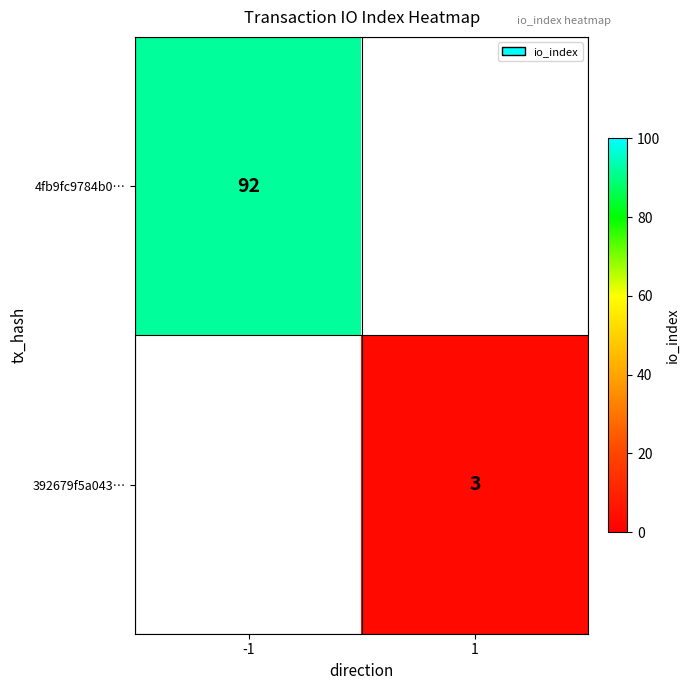

Is it true that 4fb9fc9784b0… equals 92 at -1?

True